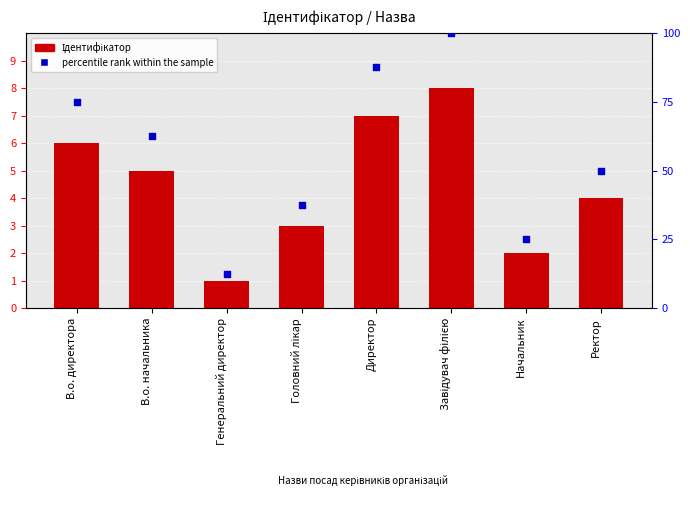

At how many categories does at least one series exceed 56?

4